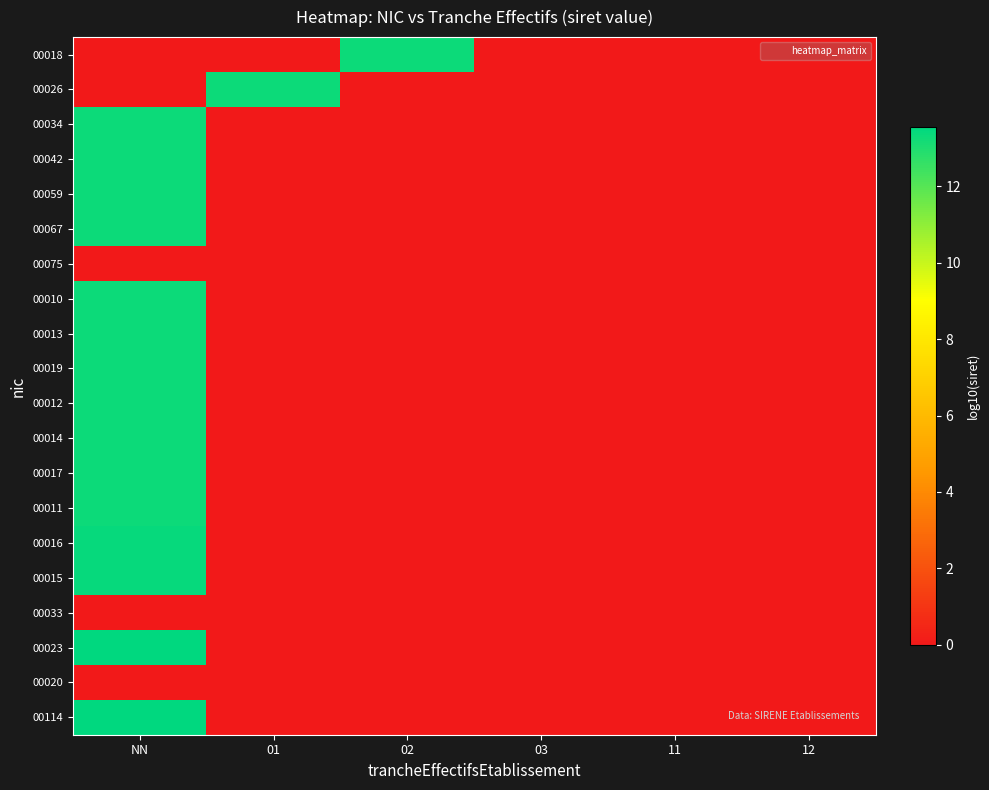

Reading left to right, transcribe all the data shown in this chart.

00018: NN=0.0	01=0.0	02=13.3	03=0.0	11=0.0	12=0.0
00026: NN=0.0	01=13.3	02=0.0	03=0.0	11=0.0	12=0.0
00034: NN=13.3	01=0.0	02=0.0	03=0.0	11=0.0	12=0.0
00042: NN=13.3	01=0.0	02=0.0	03=0.0	11=0.0	12=0.0
00059: NN=13.3	01=0.0	02=0.0	03=0.0	11=0.0	12=0.0
00067: NN=13.3	01=0.0	02=0.0	03=0.0	11=0.0	12=0.0
00075: NN=0.0	01=0.0	02=0.0	03=0.0	11=0.0	12=0.0
00010: NN=13.3	01=0.0	02=0.0	03=0.0	11=0.0	12=0.0
00013: NN=13.3	01=0.0	02=0.0	03=0.0	11=0.0	12=0.0
00019: NN=13.3	01=0.0	02=0.0	03=0.0	11=0.0	12=0.0
00012: NN=13.3	01=0.0	02=0.0	03=0.0	11=0.0	12=0.0
00014: NN=13.3	01=0.0	02=0.0	03=0.0	11=0.0	12=0.0
00017: NN=13.3	01=0.0	02=0.0	03=0.0	11=0.0	12=0.0
00011: NN=13.3	01=0.0	02=0.0	03=0.0	11=0.0	12=0.0
00016: NN=13.4	01=0.0	02=0.0	03=0.0	11=0.0	12=0.0
00015: NN=13.4	01=0.0	02=0.0	03=0.0	11=0.0	12=0.0
00033: NN=0.0	01=0.0	02=0.0	03=0.0	11=0.0	12=0.0
00023: NN=13.5	01=0.0	02=0.0	03=0.0	11=0.0	12=0.0
00020: NN=0.0	01=0.0	02=0.0	03=0.0	11=0.0	12=0.0
00114: NN=13.6	01=0.0	02=0.0	03=0.0	11=0.0	12=0.0